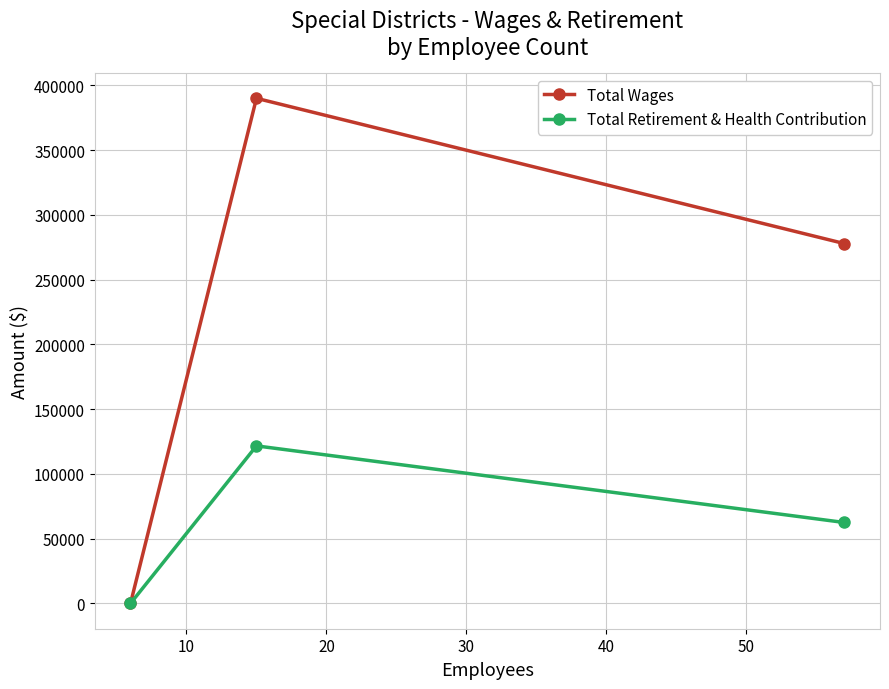

Which series has the largest total across all categories?

Total Wages